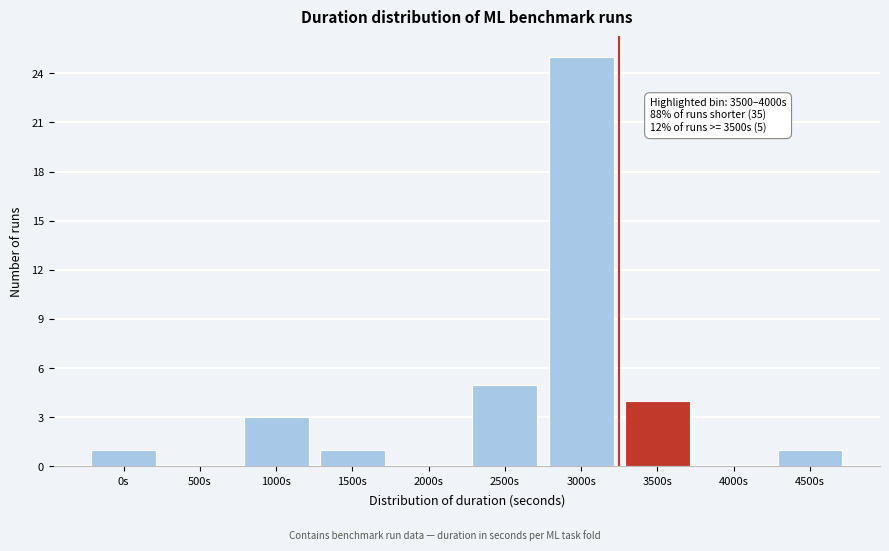

Reading right to left, list all the values displayed in this chart.

4500s=1	4000s=0	3500s=4	3000s=25	2500s=5	2000s=0	1500s=1	1000s=3	500s=0	0s=1